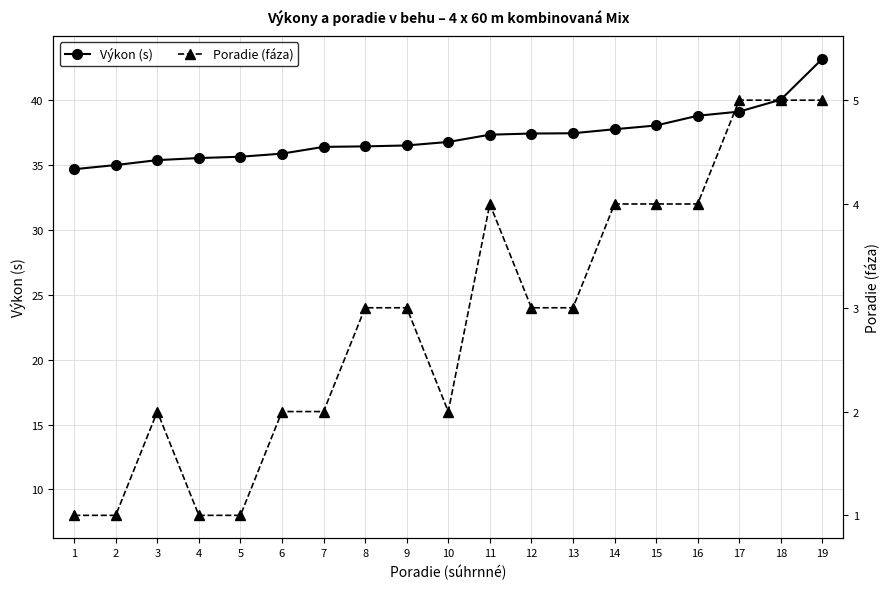

Between which two adjacent categories do Poradie (fáza) ×8 and Výkon (s) first intersect?

16 and 17